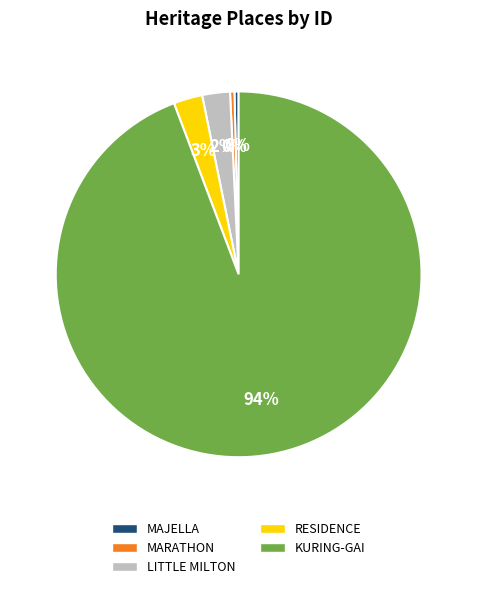

True or false: LITTLE MILTON accounts for 2% of the total.

True